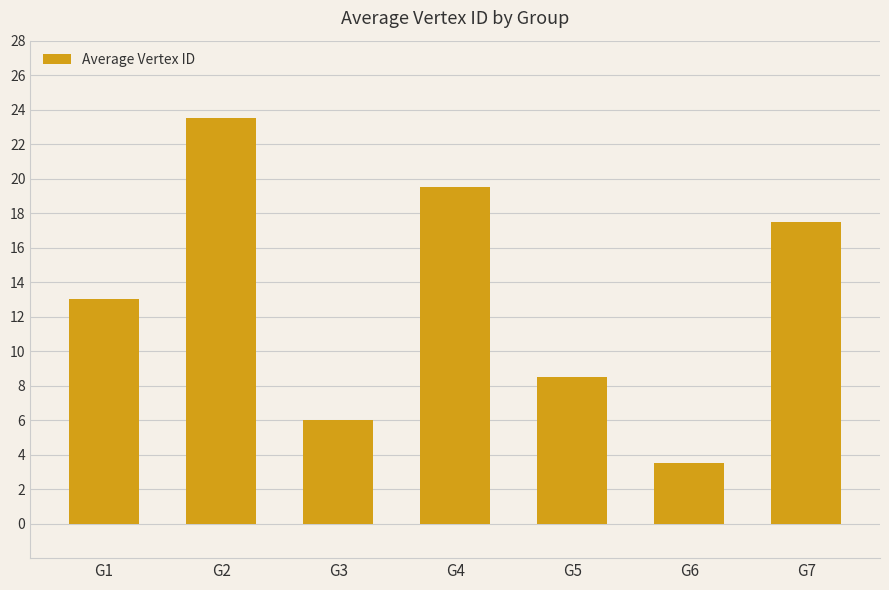

What is the change in value from G4 to G6?

-16.0